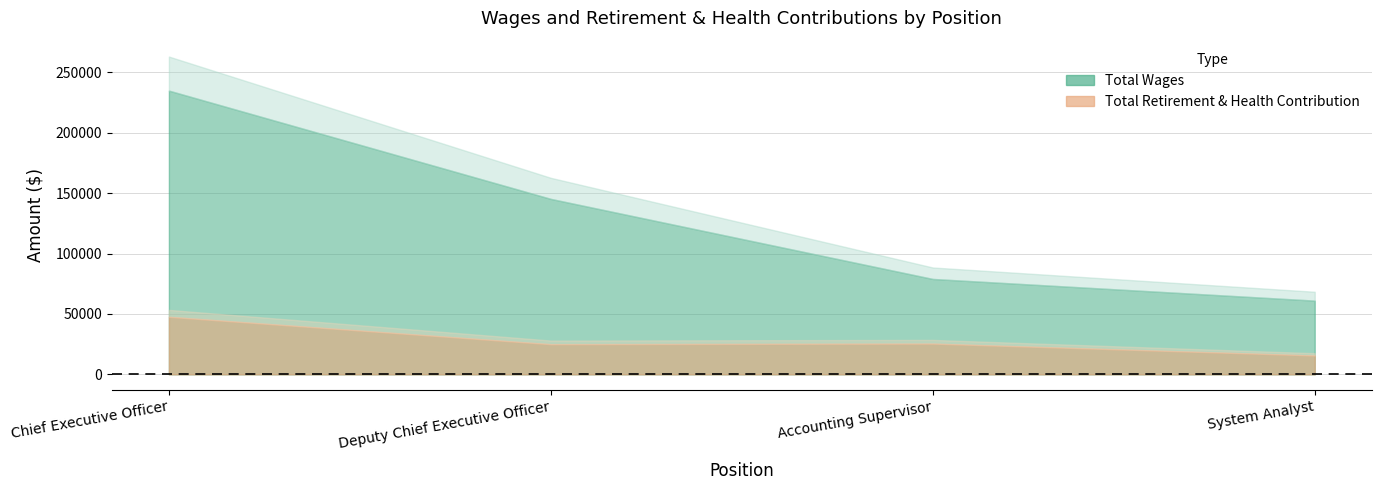

Reading left to right, list all the values displayed in this chart.

Total Wages: Chief Executive Officer=234828	Deputy Chief Executive Officer=145212	Accounting Supervisor=78957	System Analyst=61030
Total Retirement & Health Contribution: Chief Executive Officer=47630	Deputy Chief Executive Officer=24971	Accounting Supervisor=25454	System Analyst=15631